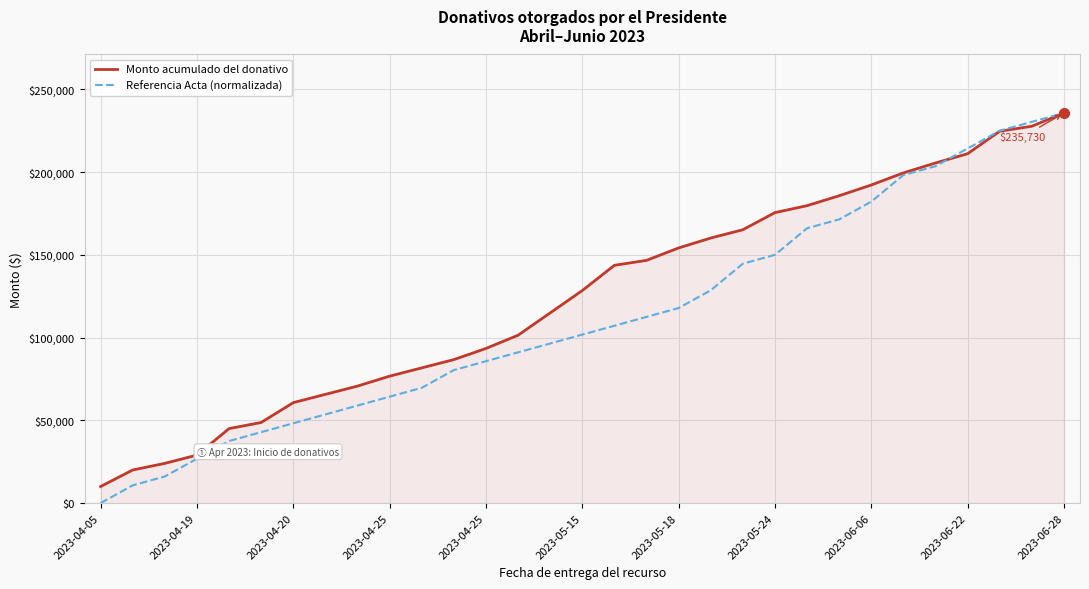

At how many categories does at least one series exceed 132224?

15